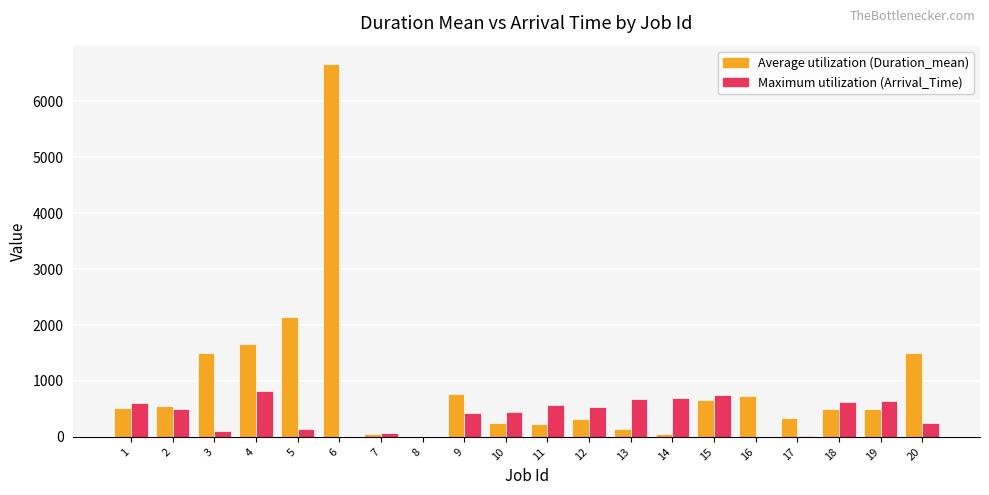

How many data points does each series have?

20